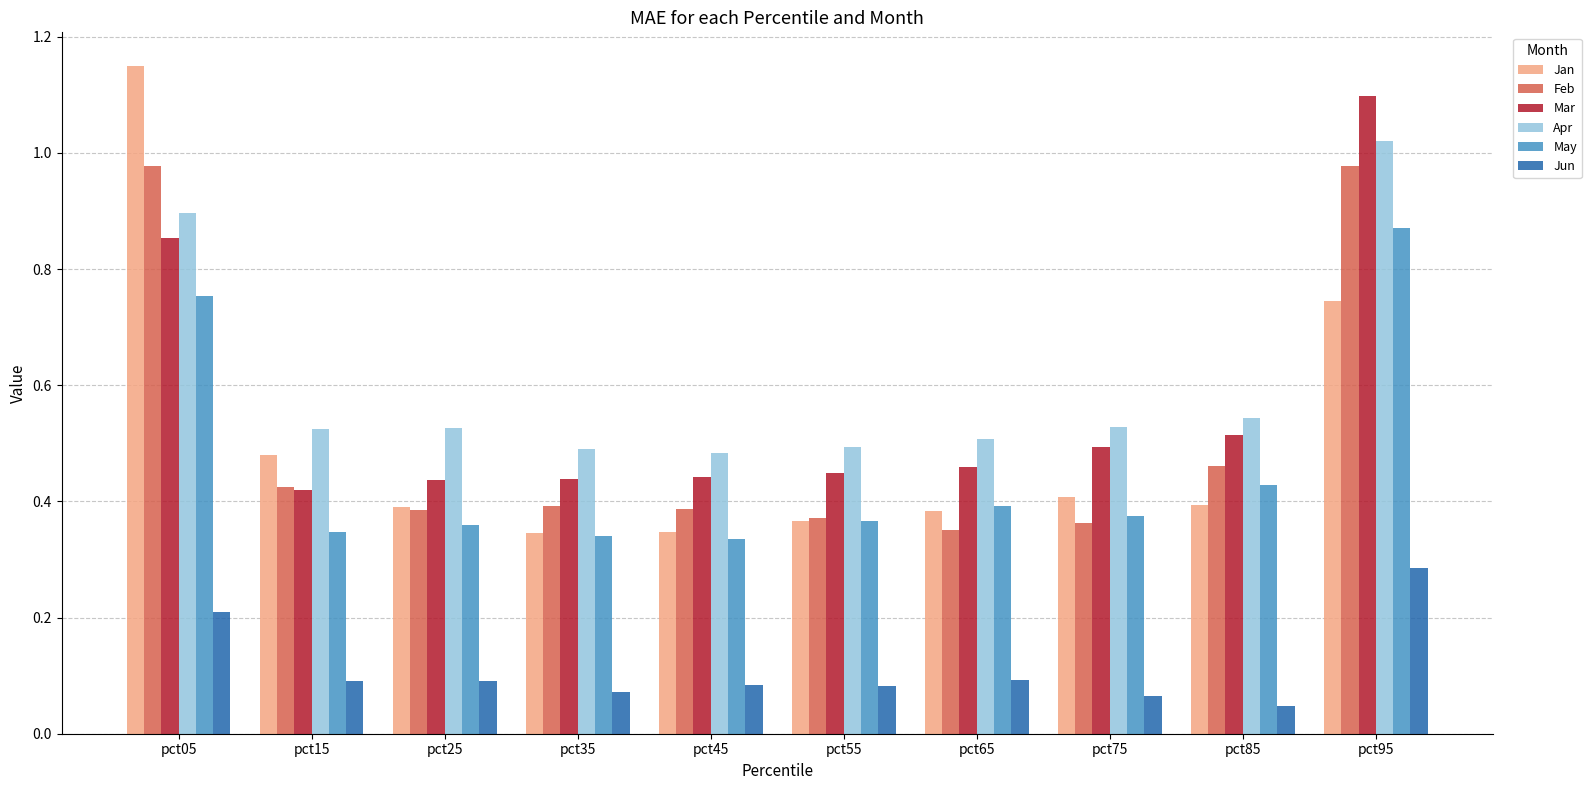

At how many categories does at least one series exceed 0?

10